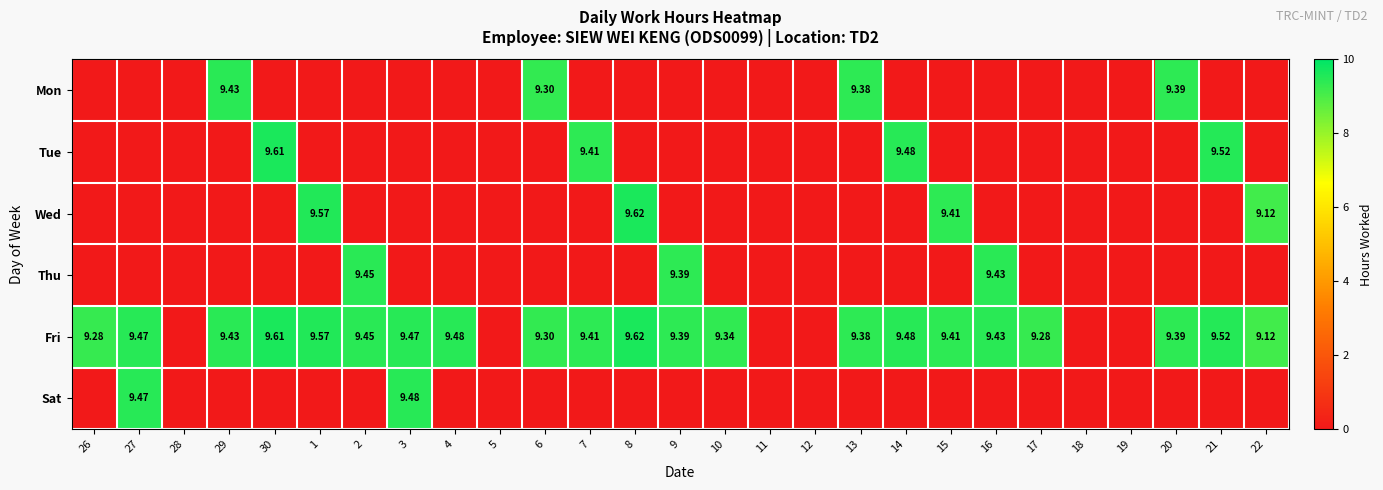

Which has a higher value, 14 or 16?

14